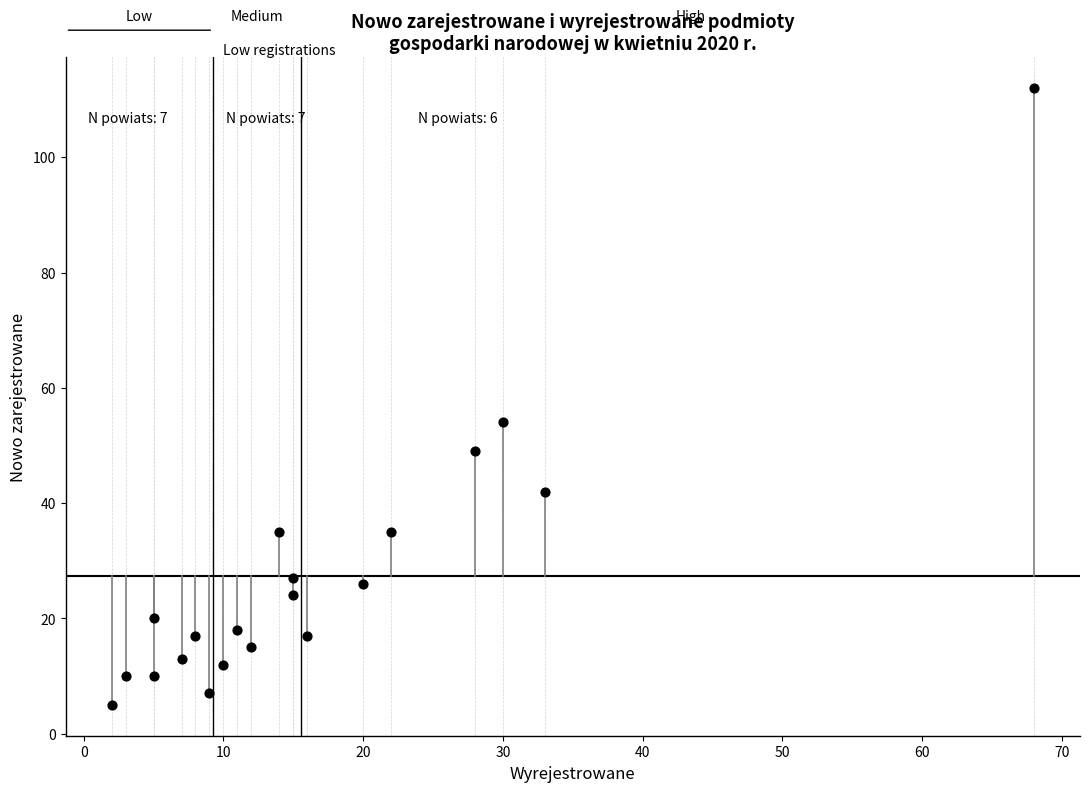

What is the range of X values (max minus min)?

66